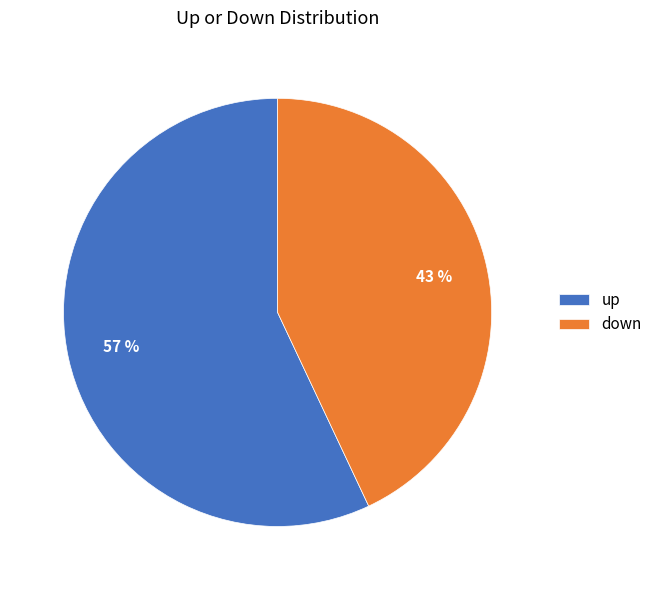

Approximately how many times larger is the value at down compared to up?

0.8